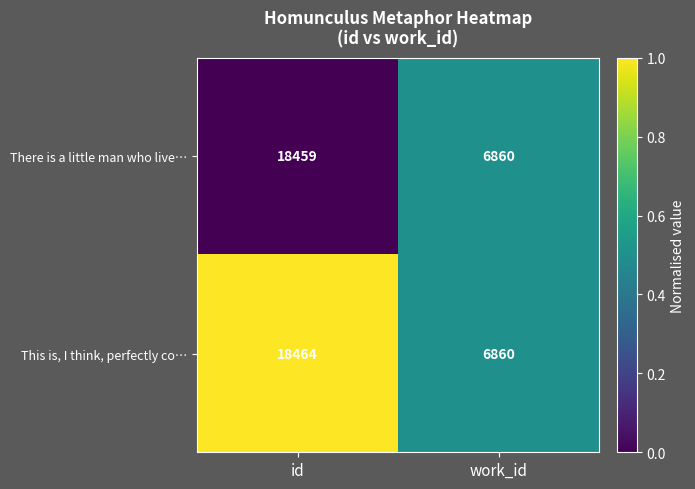

What is the sum of all This is, I think, perfectly co… values?

25324